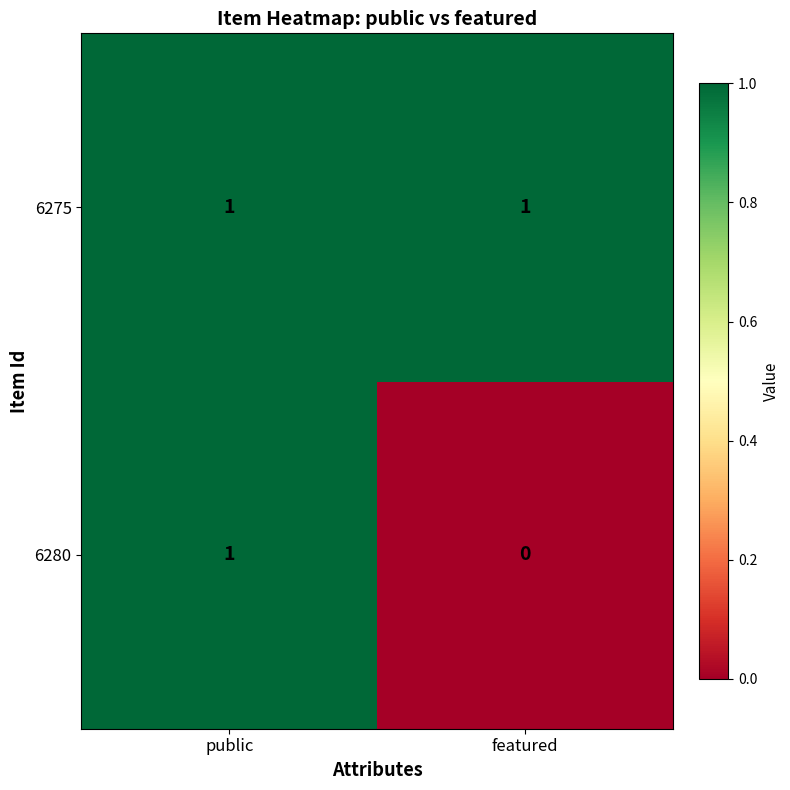

Which label corresponds to the smallest value in the chart?

featured